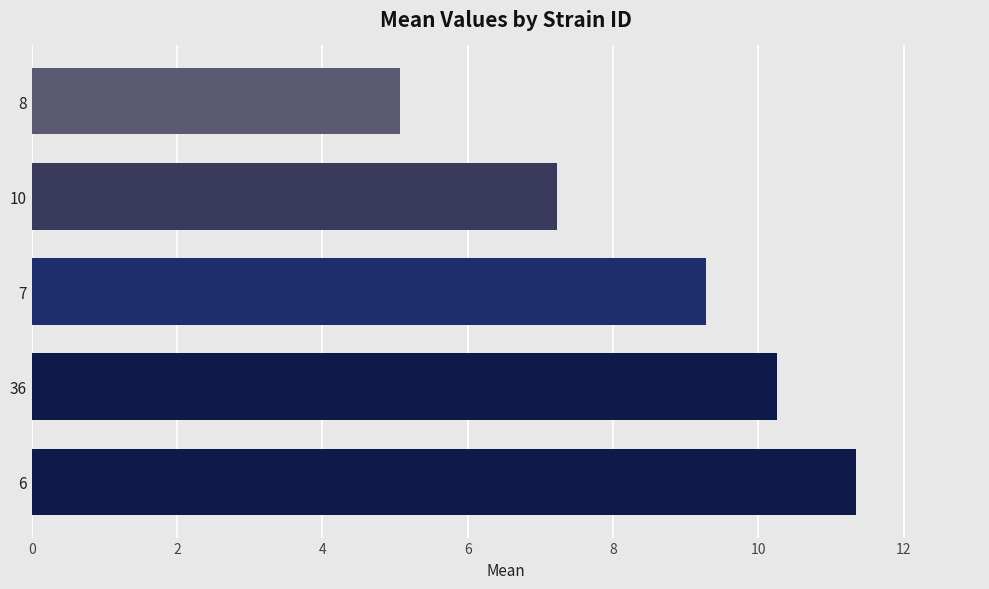

List the labels in order of value, smallest first.

8, 10, 7, 36, 6